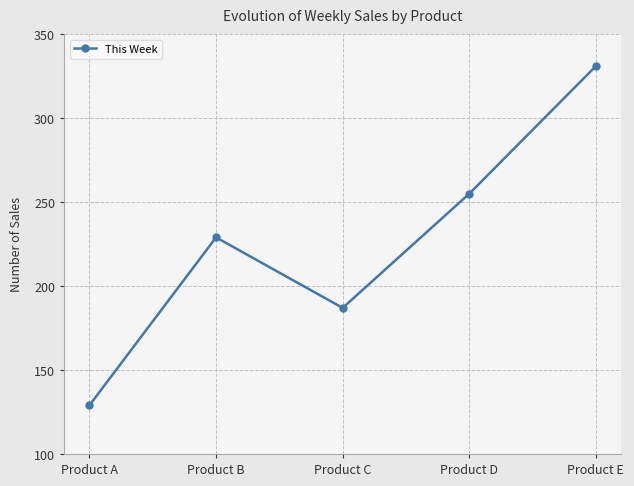

Rank the categories by value from lowest to highest.

Product A, Product C, Product B, Product D, Product E